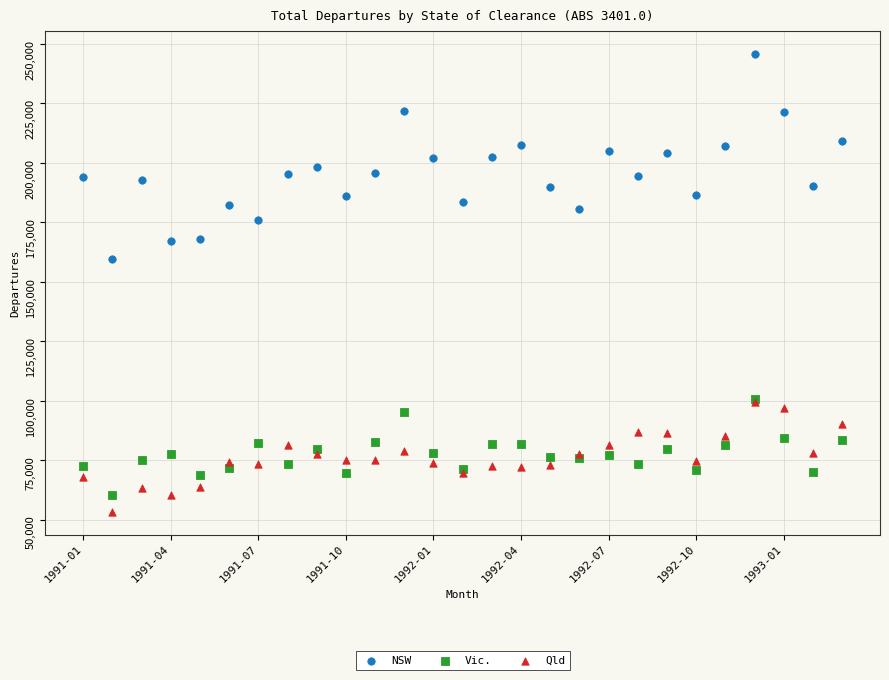

Which series contains the lowest Y value?

Qld